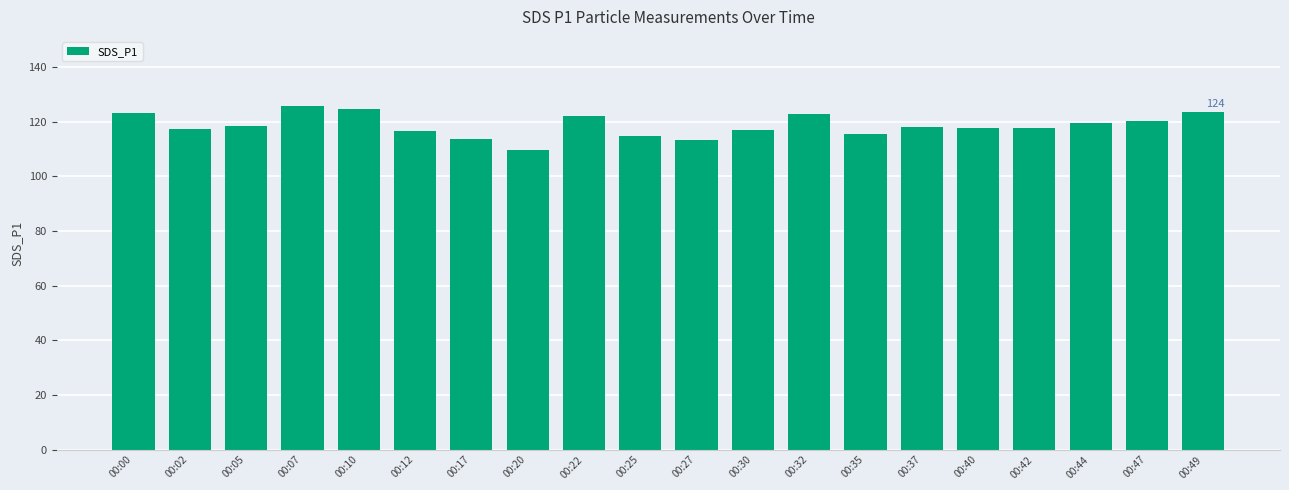

Is it true that the value at 00:02 is 117.4?

True